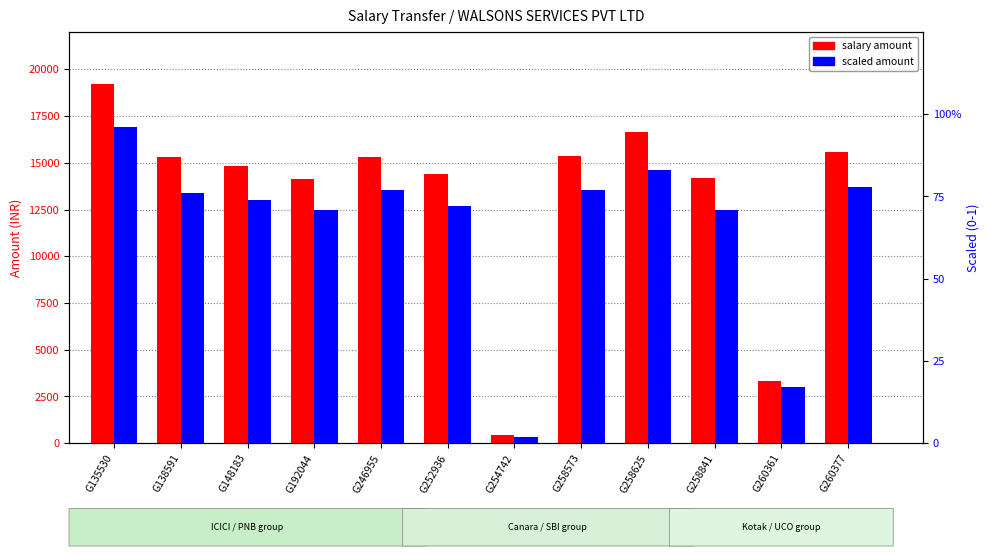

Reading left to right, what are all the values shown in this chart?

salary amount: 19206.0	15297.0	14850.0	14141.0	15329.0	14388.0	462.0	15381.0	16667.0	14169.0	3343.0	15580.0
scaled amount: 1.0	0.8	0.7	0.7	0.8	0.7	0.0	0.8	0.8	0.7	0.2	0.8